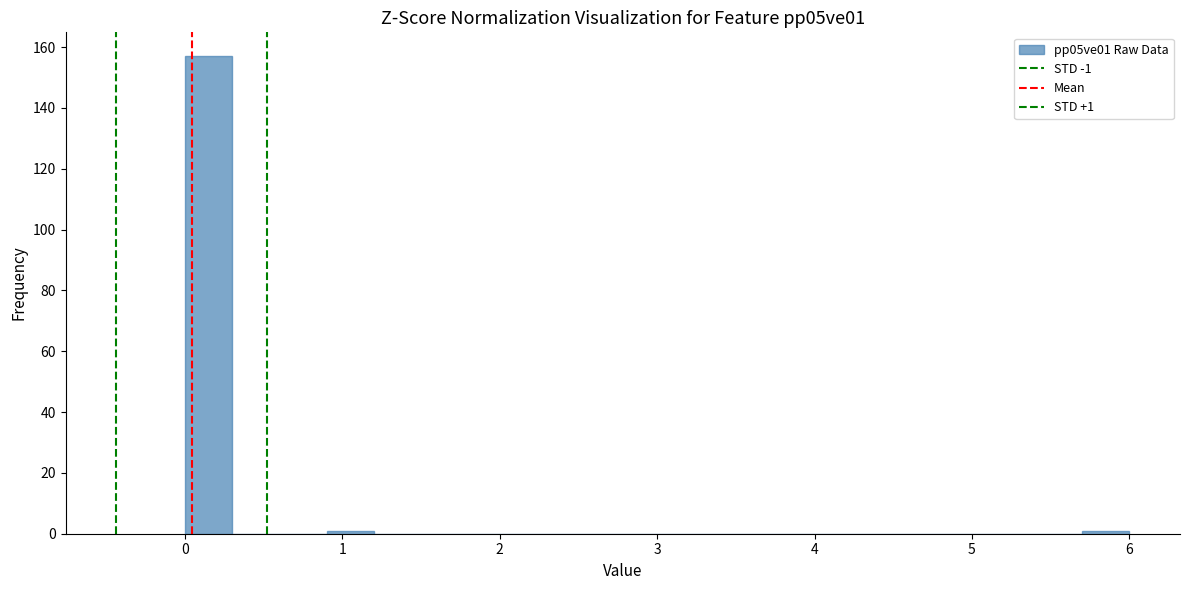

Read against the x-axis, roughly where is the centre of the tallest bar?

0.2